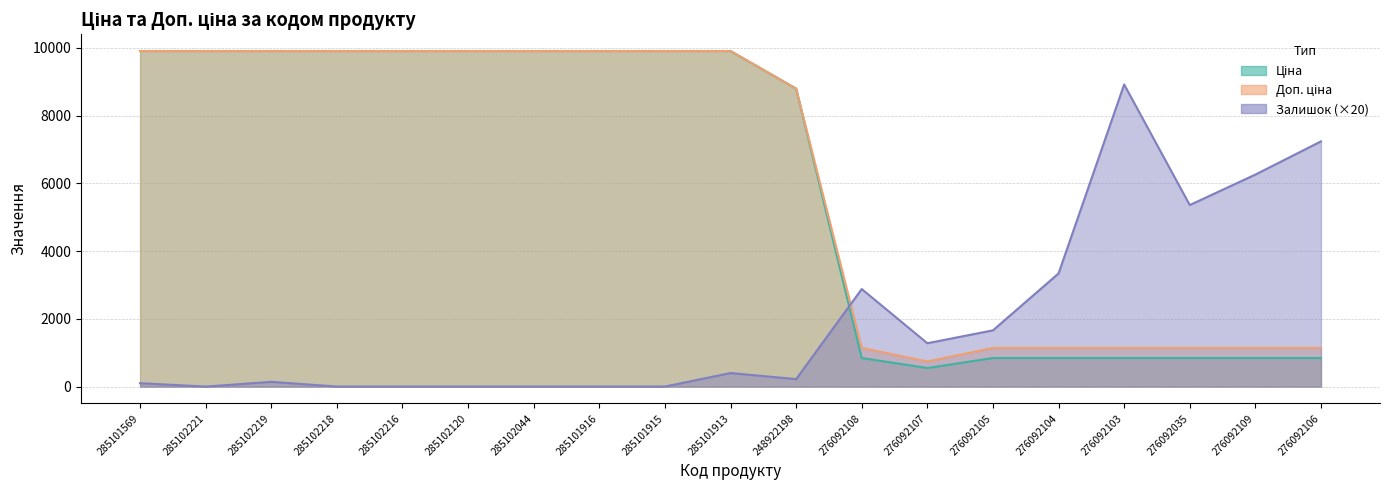

True or false: Залишок has a value of 400.0 at 285101913.

True